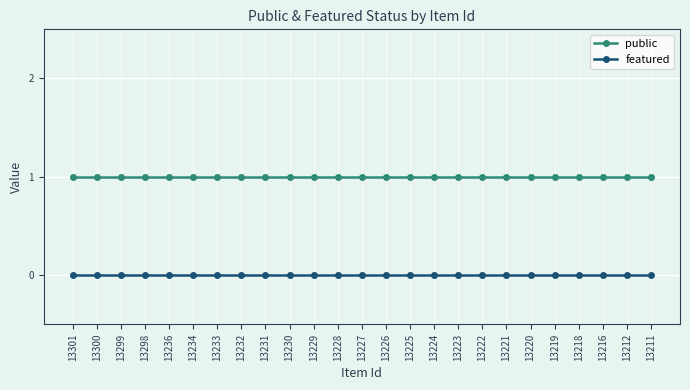

What is the sum of all public values?

25